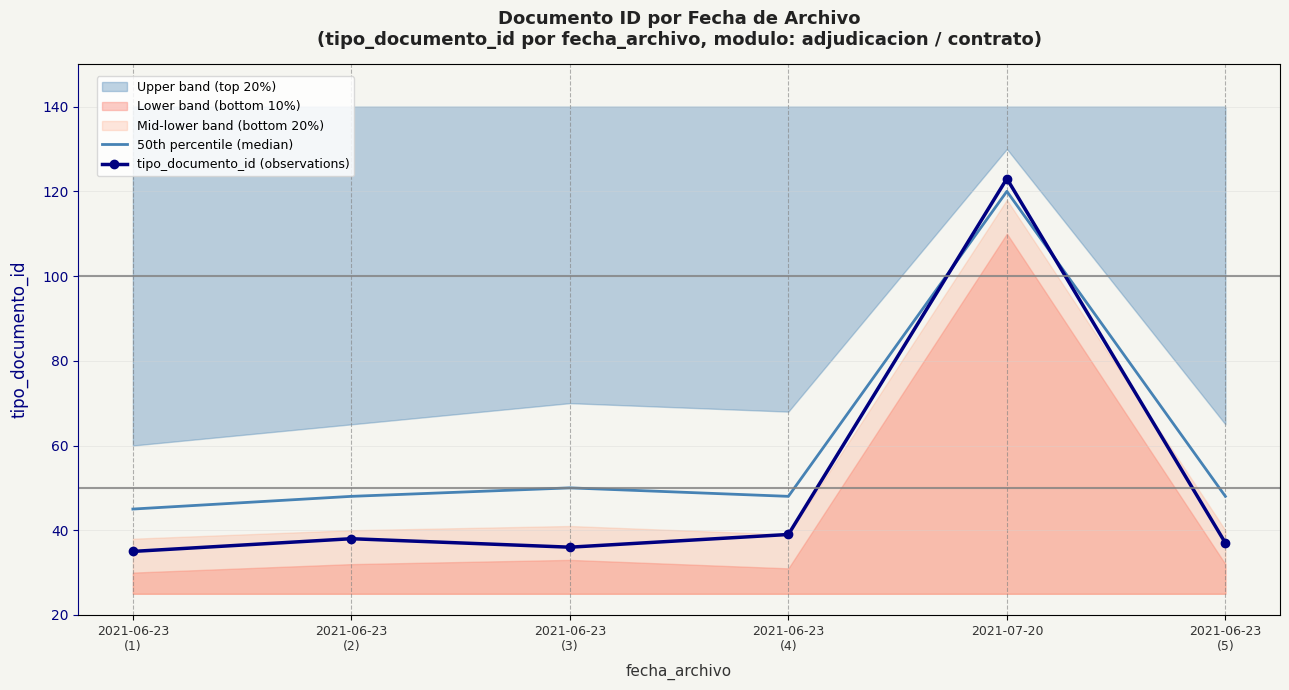

At which label does tipo_documento_id (observations) first exceed 38?

2021-06-23
(4)